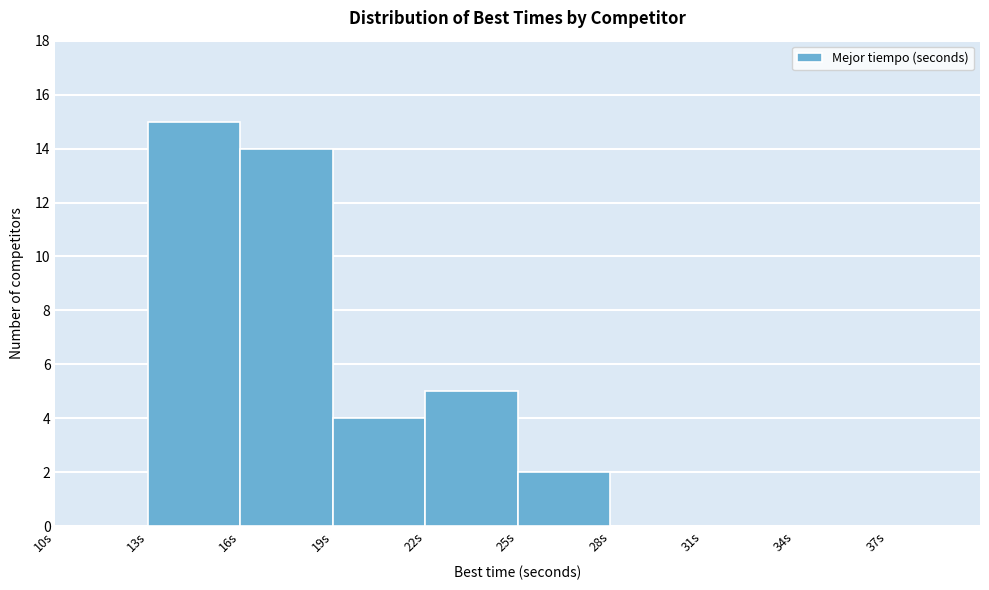

Which range on the x-axis has the tallest bar?

13 to 16